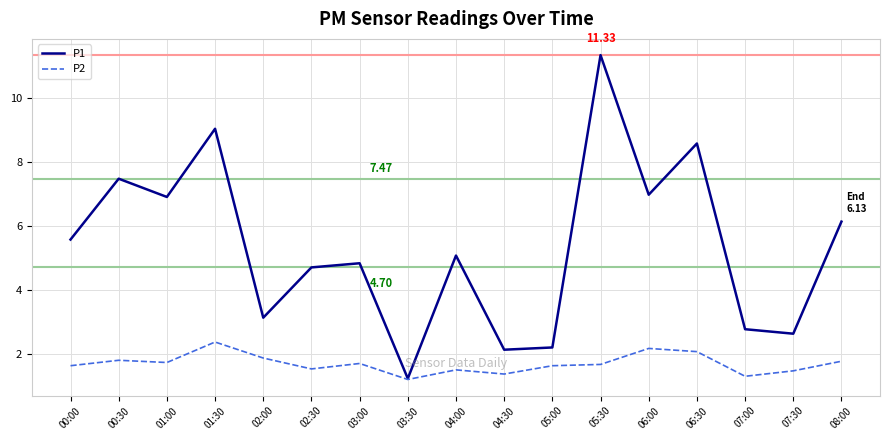

Which series has the widest spread of values?

P1